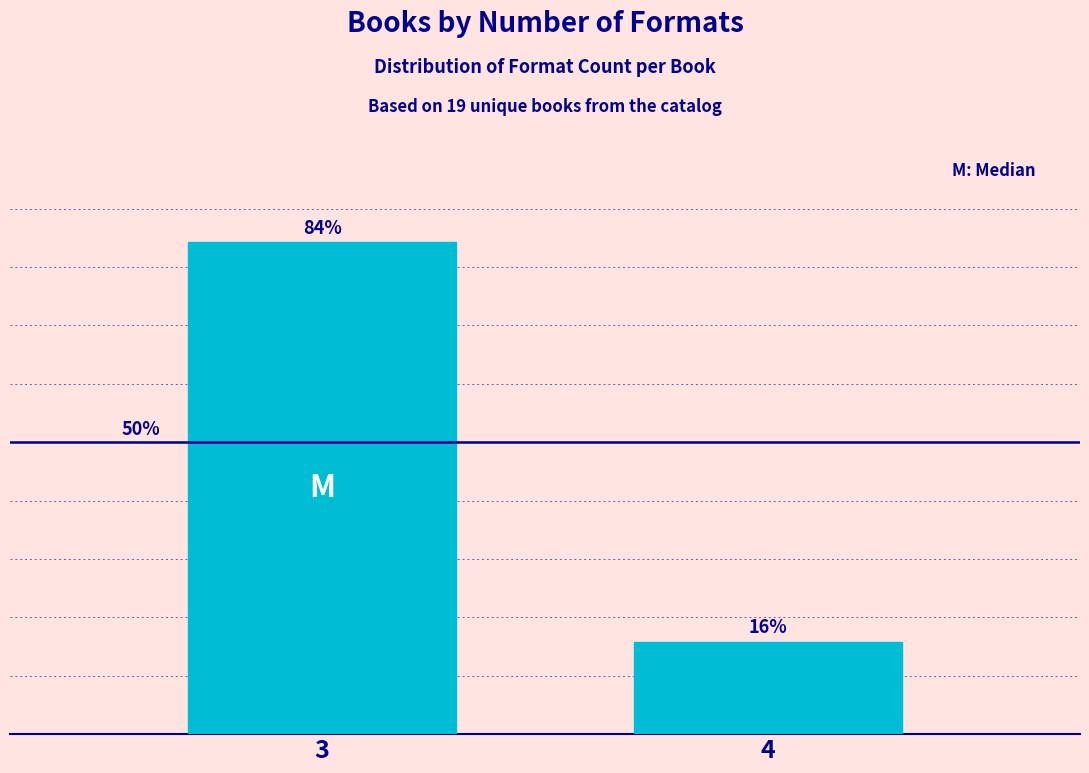

Are the bars horizontal?

No